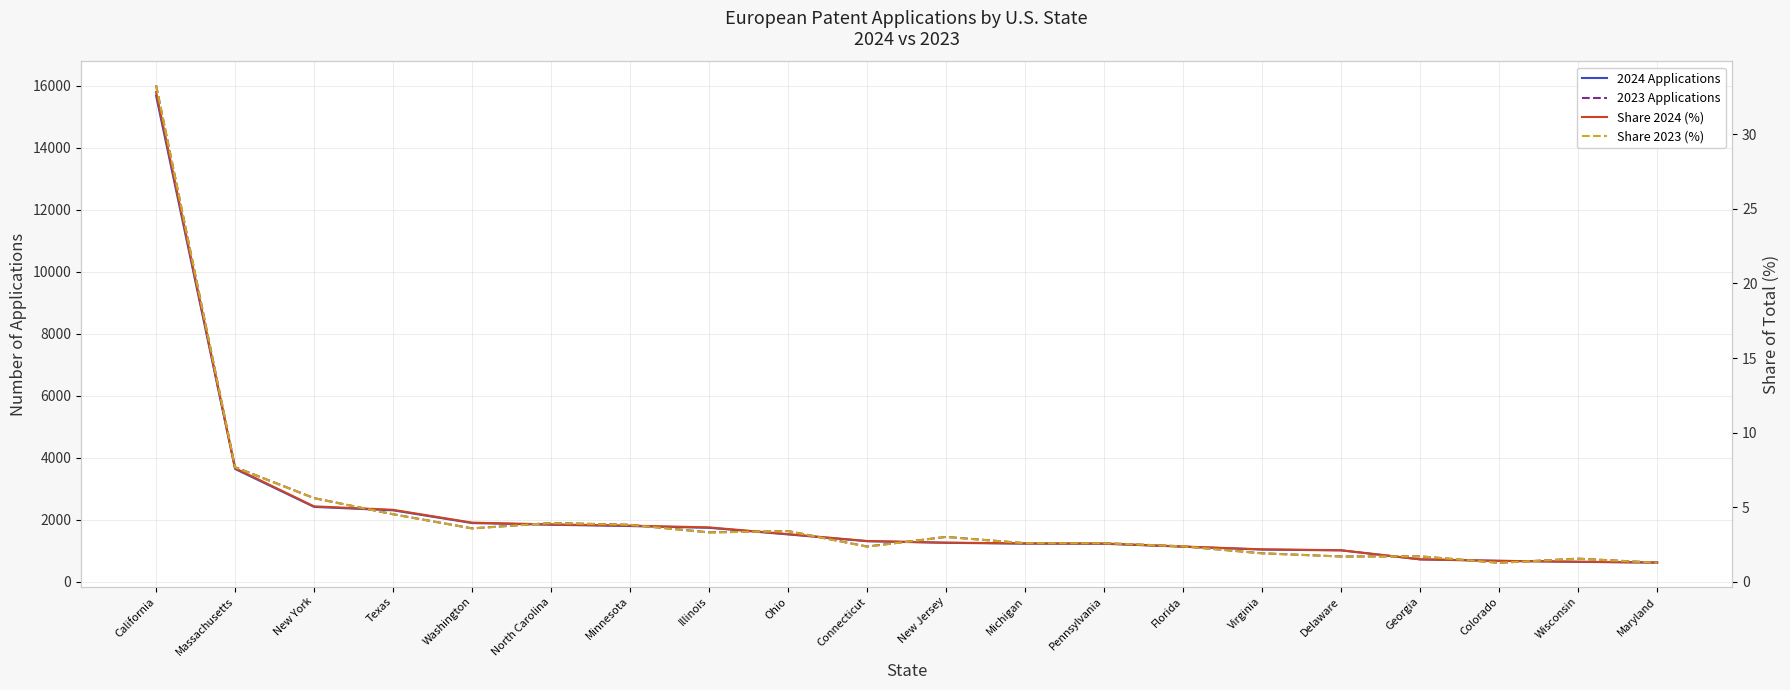

Reading left to right, transcribe all the data shown in this chart.

2024 Applications: 15685.0	3641.0	2417.0	2306.0	1895.0	1841.0	1799.0	1742.0	1529.0	1309.0	1258.0	1231.0	1227.0	1133.0	1040.0	1014.0	723.0	676.0	644.0	619.0
2023 Applications: 16017.0	3700.0	2700.0	2179.0	1724.0	1897.0	1840.0	1595.0	1638.0	1138.0	1449.0	1246.0	1247.0	1144.0	920.0	817.0	821.0	614.0	747.0	617.0
Share 2024 (%): 32.8	7.6	5.1	4.8	4.0	3.9	3.8	3.6	3.2	2.7	2.6	2.6	2.6	2.4	2.2	2.1	1.5	1.4	1.4	1.3
Share 2023 (%): 33.3	7.7	5.6	4.5	3.6	3.9	3.8	3.3	3.4	2.4	3.0	2.6	2.6	2.4	1.9	1.7	1.7	1.3	1.6	1.3